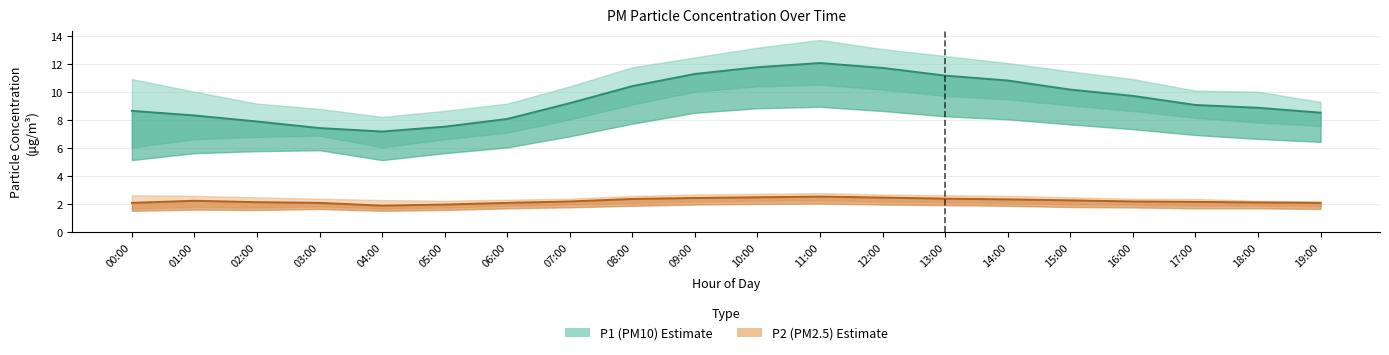

Rank the series by their average value, from highest to lowest.

P1 (PM10) estimate, P2 (PM2.5) estimate